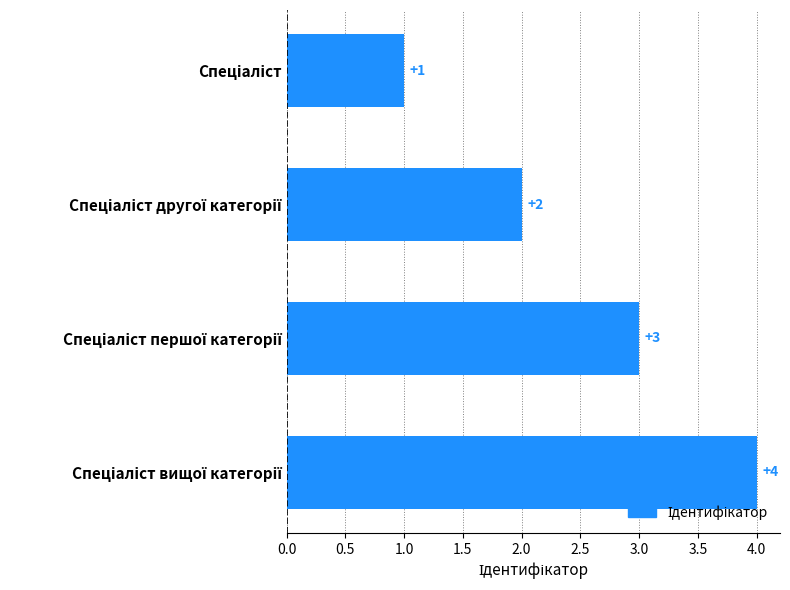

What is the maximum value shown in the chart?

4